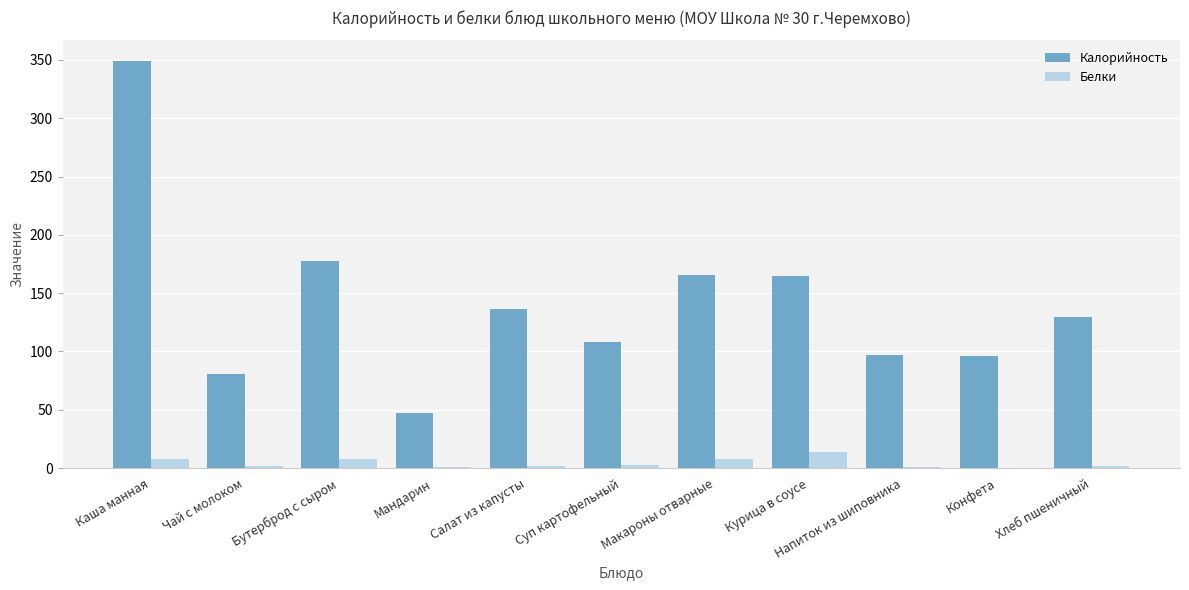

What is the sum of the Калорийность values at Бутерброд с сыром and Суп картофельный?

285.3